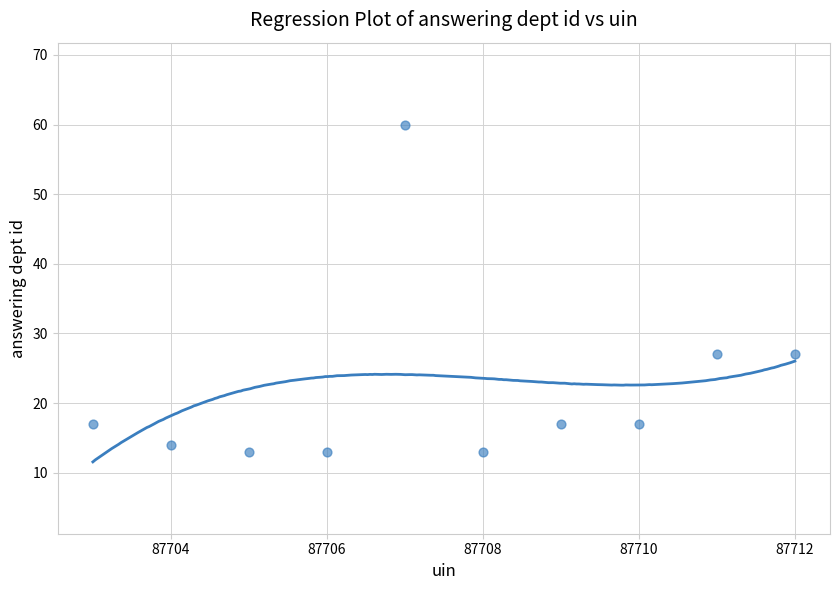

What is the average Y value?

22